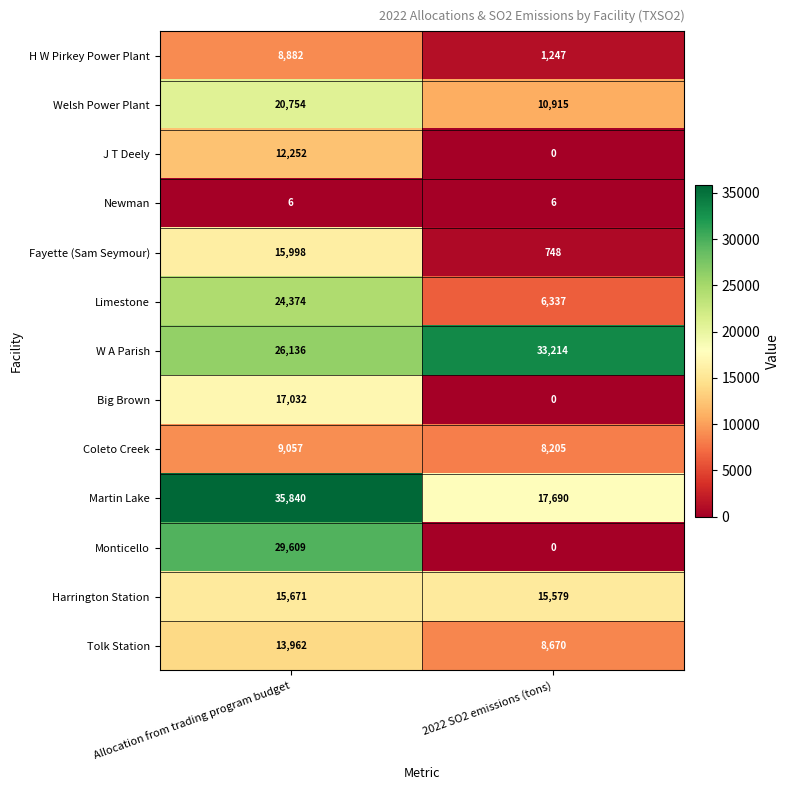

What is the difference between the Coleto Creek values at 2022 SO2 emissions (tons) and Allocation from trading program budget?

852